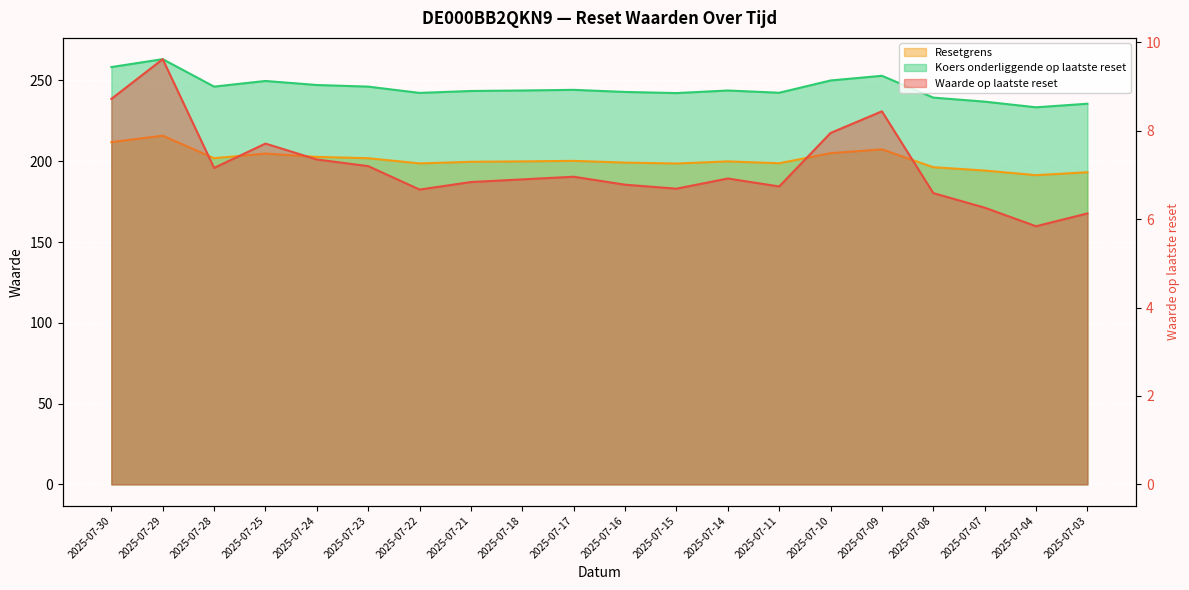

How many lines are shown in the chart?

3